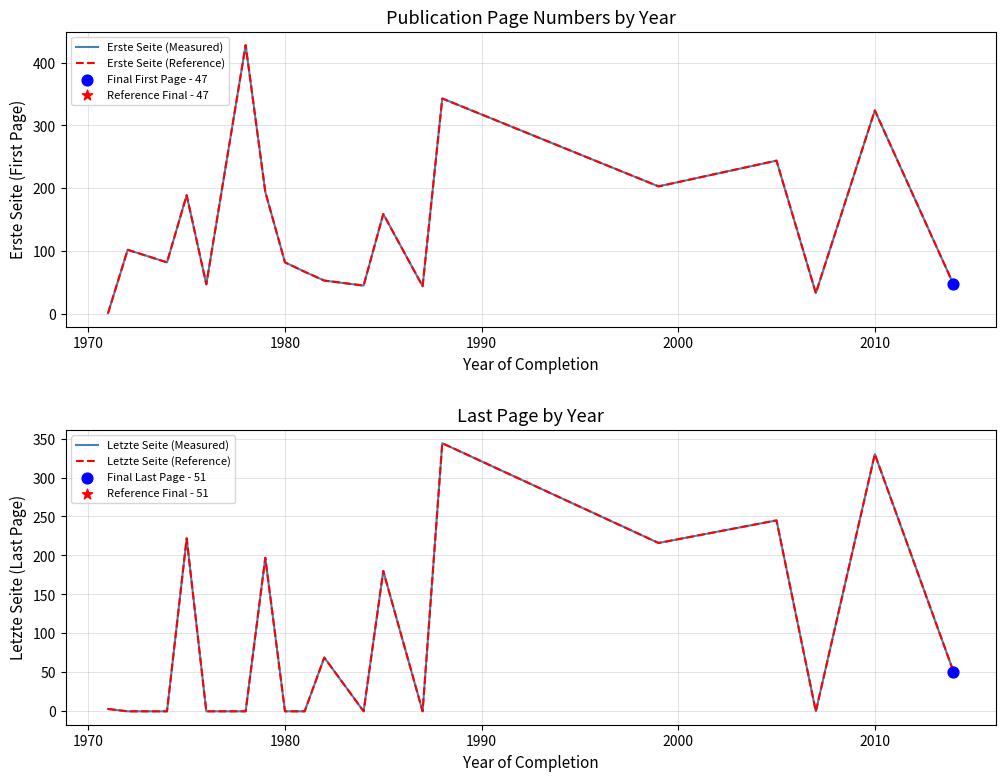

Is the value of Letzte Seite (Reference) at 7 greater than the value of Erste Seite (Reference) at 8?

No